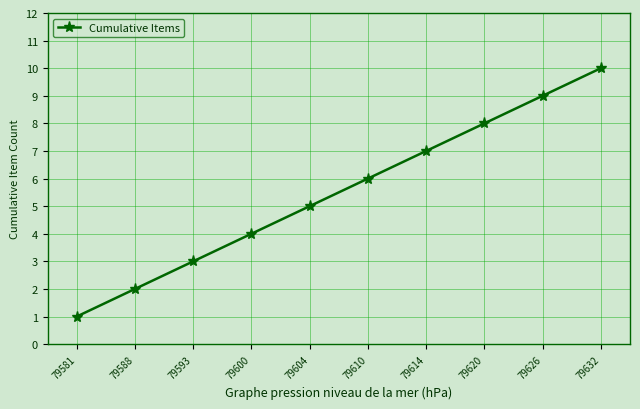

Which category has the highest value across all series?

79632